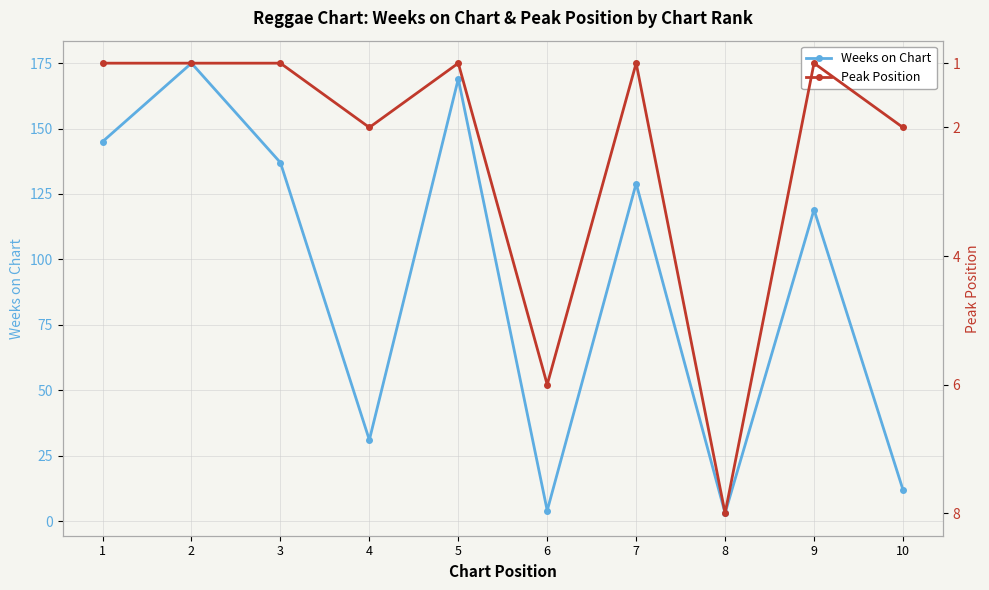

Rank the series at 9 from lowest to highest value.

Peak Position, Weeks on Chart